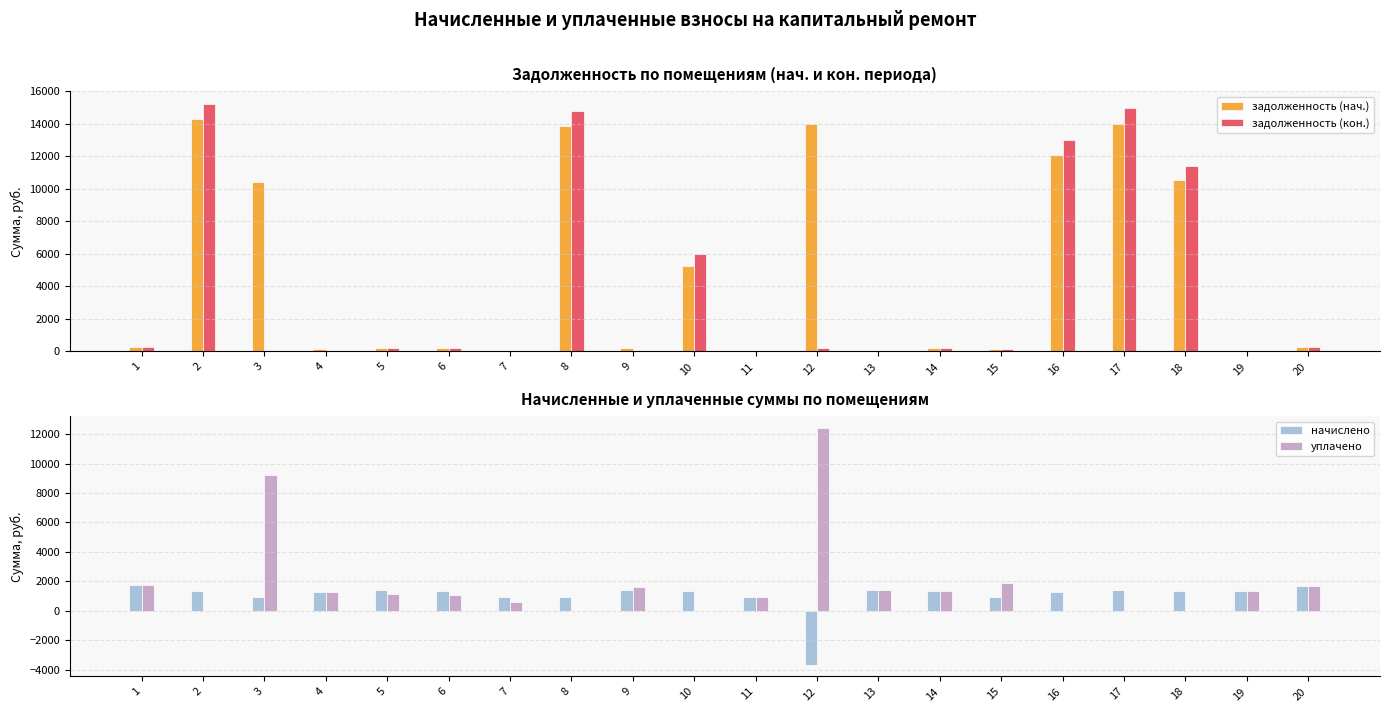

The начислено series shows 538.0 at 11. True or false?

False